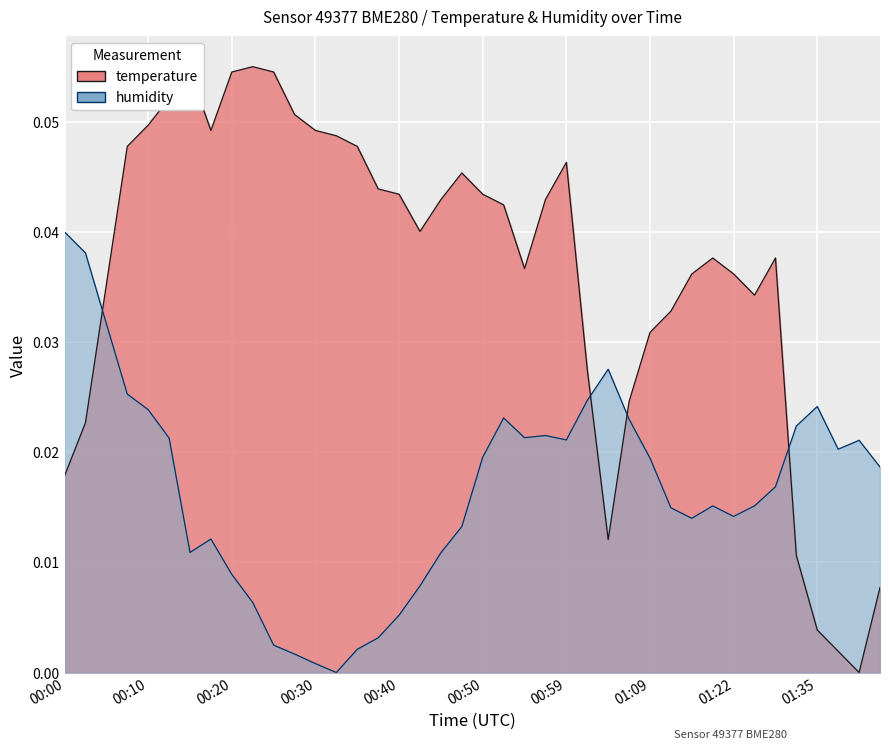

At 00:59, list the series in order from smallest to largest.

humidity, temperature